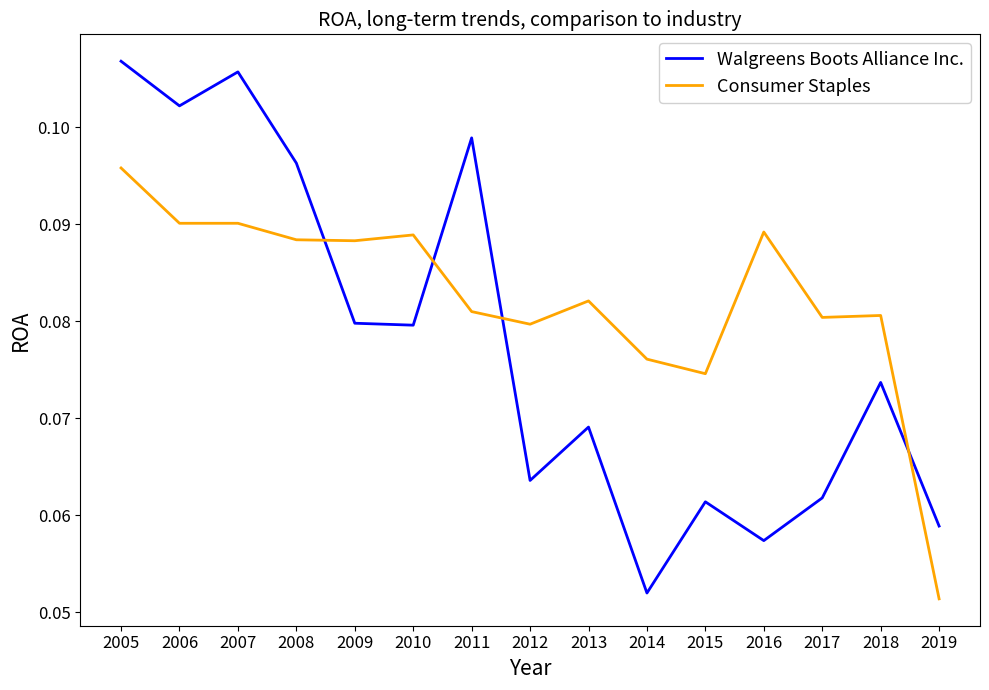

How many intersections are there between Consumer Staples and Walgreens Boots Alliance Inc.?

4